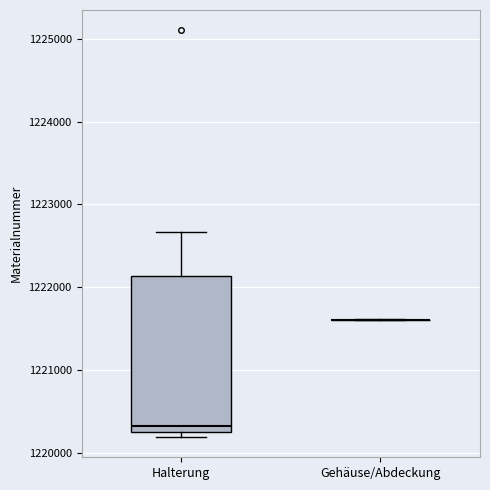

Comparing the boxes themselves (not the whiskers), which one is the tallest?

Halterung